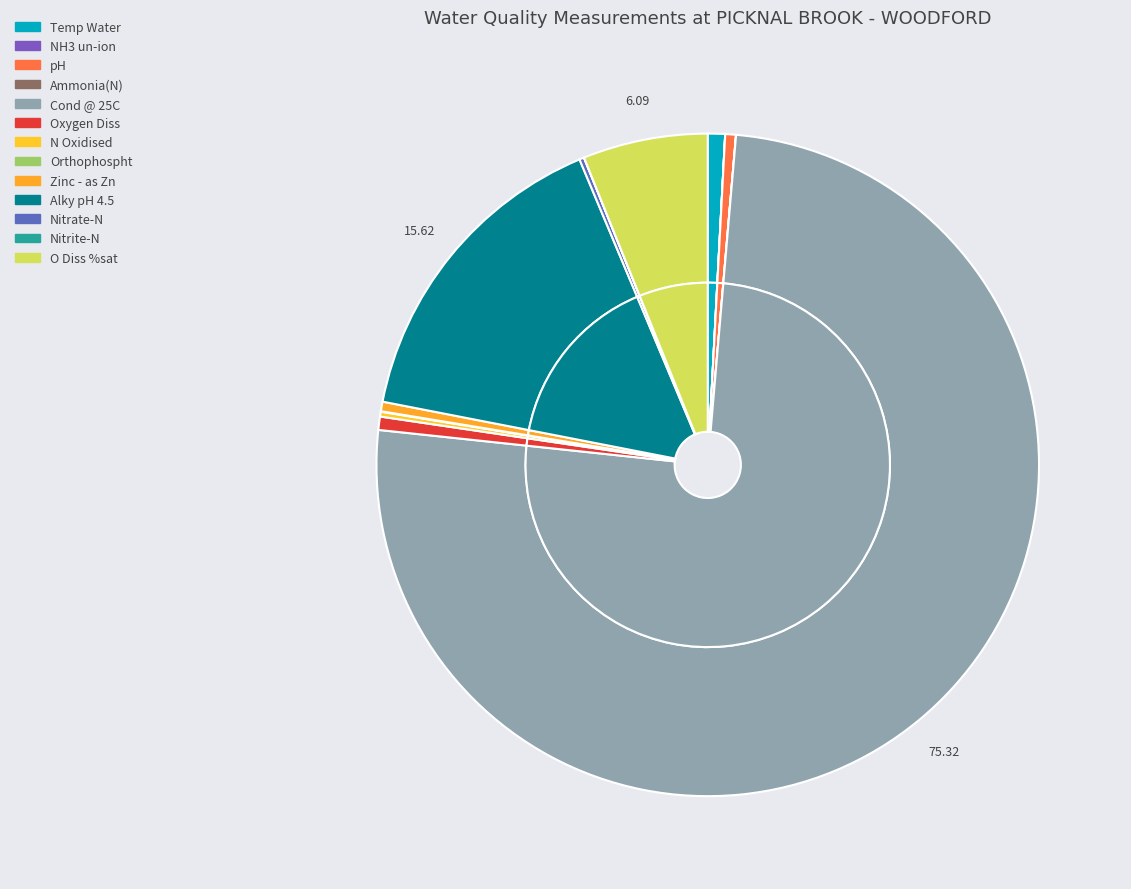

How many slices are in this pie chart?

13